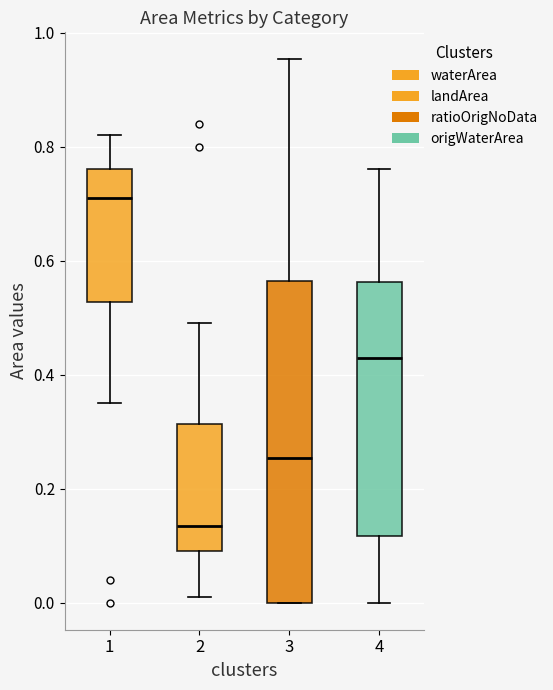

Which box is the tallest, from its lower edge to its upper edge?

3